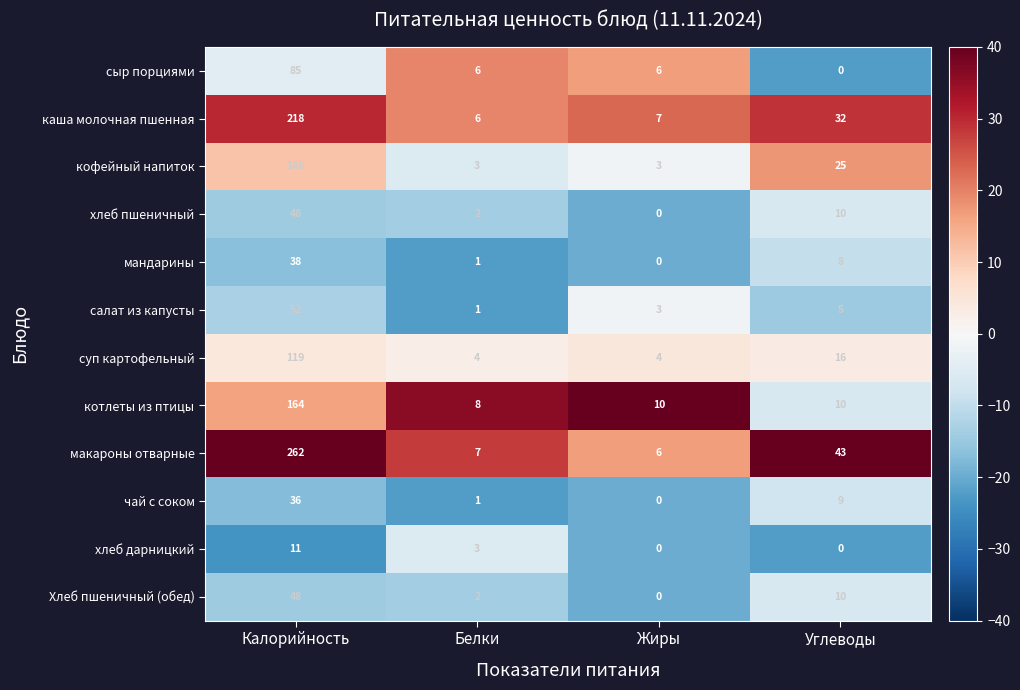

Which series has the largest range (max minus min)?

макароны отварные